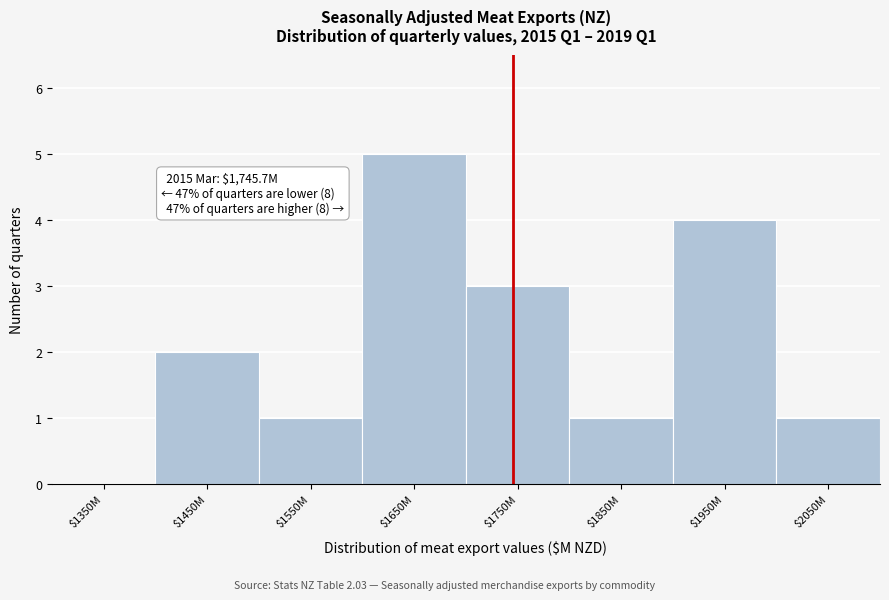

What value does the data have at $1950M?

4